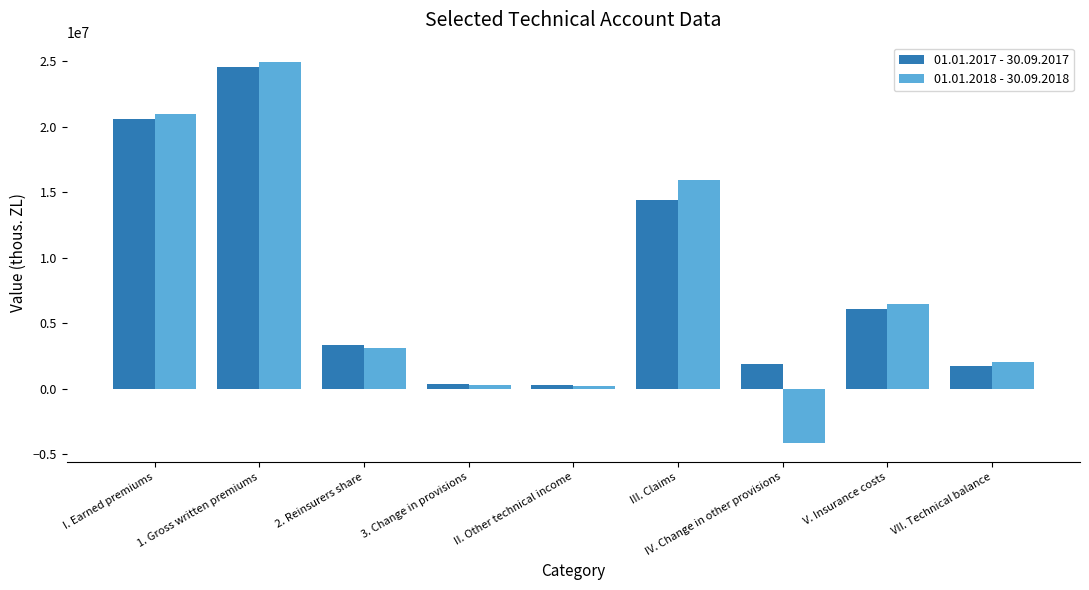

The 01.01.2018 - 30.09.2018 series shows 3574444.4 at VII. Technical balance. True or false?

False